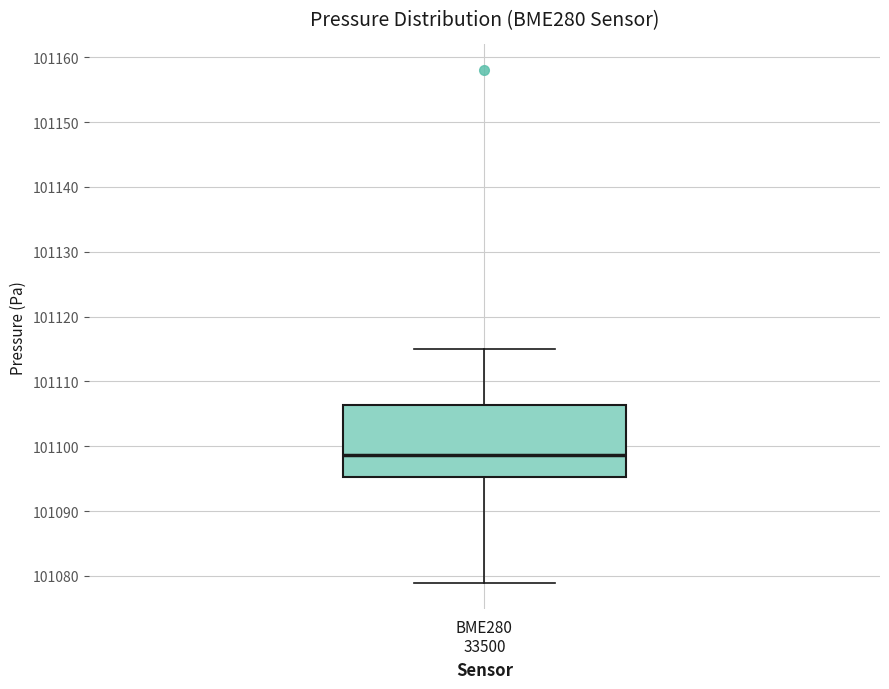

Where is the upper edge of the box for BME280 33500 on the y-axis? The values are not printed on the chart, so give them approximately, as read against the axis.

101106